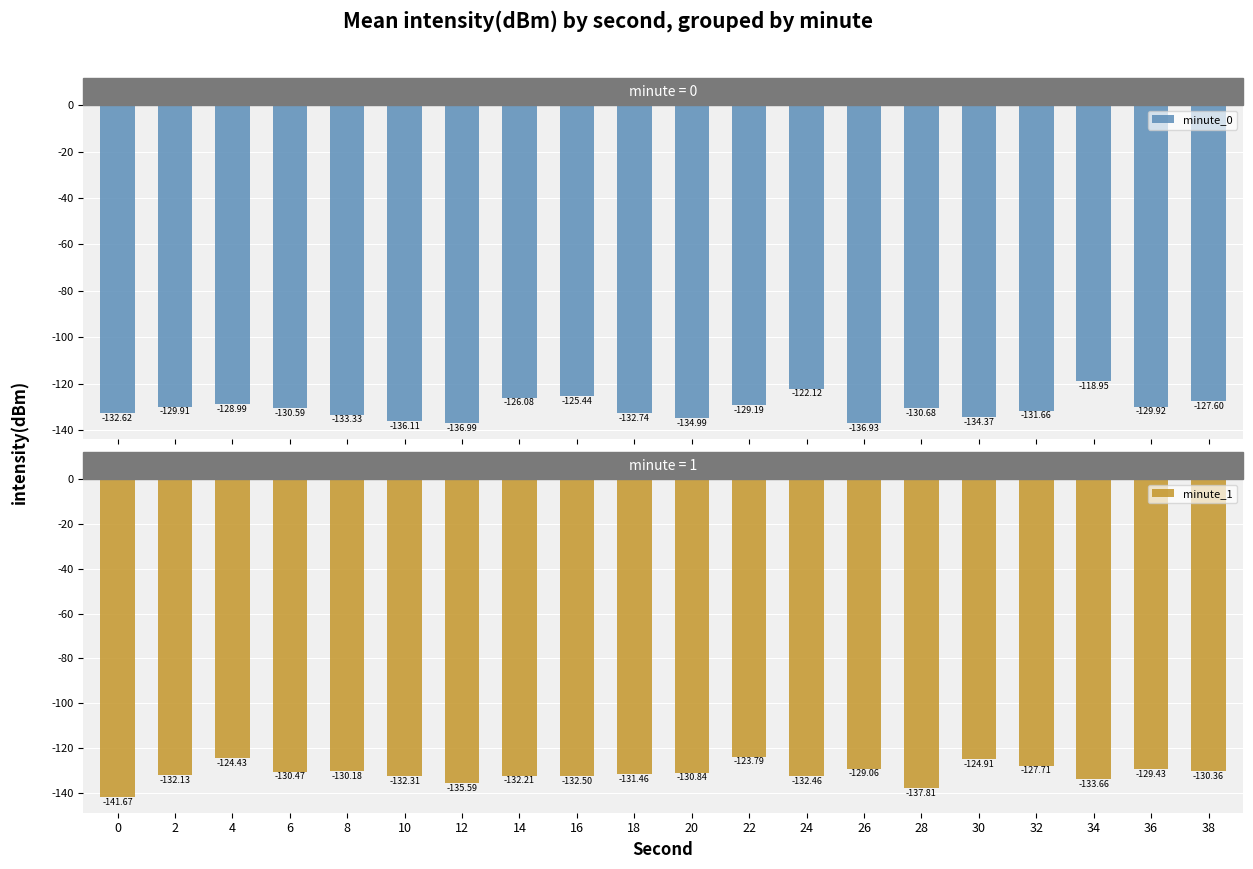

At which category is the sum across all series the highest?

34